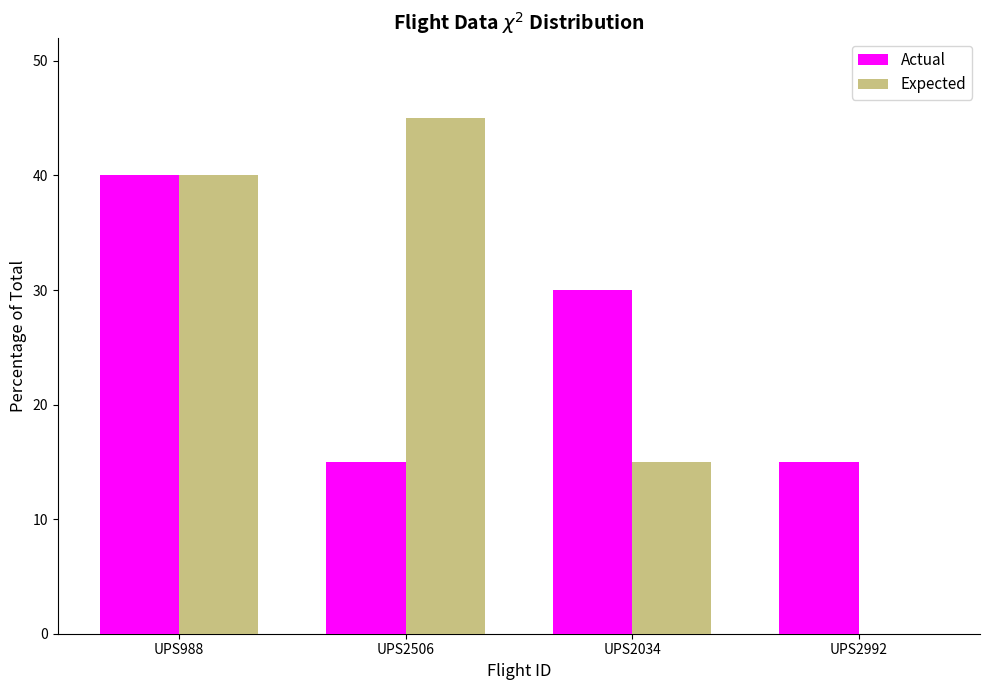

Reading left to right, list all the values displayed in this chart.

Actual: UPS988=40	UPS2506=15	UPS2034=30	UPS2992=15
Expected: UPS988=40	UPS2506=45	UPS2034=15	UPS2992=0